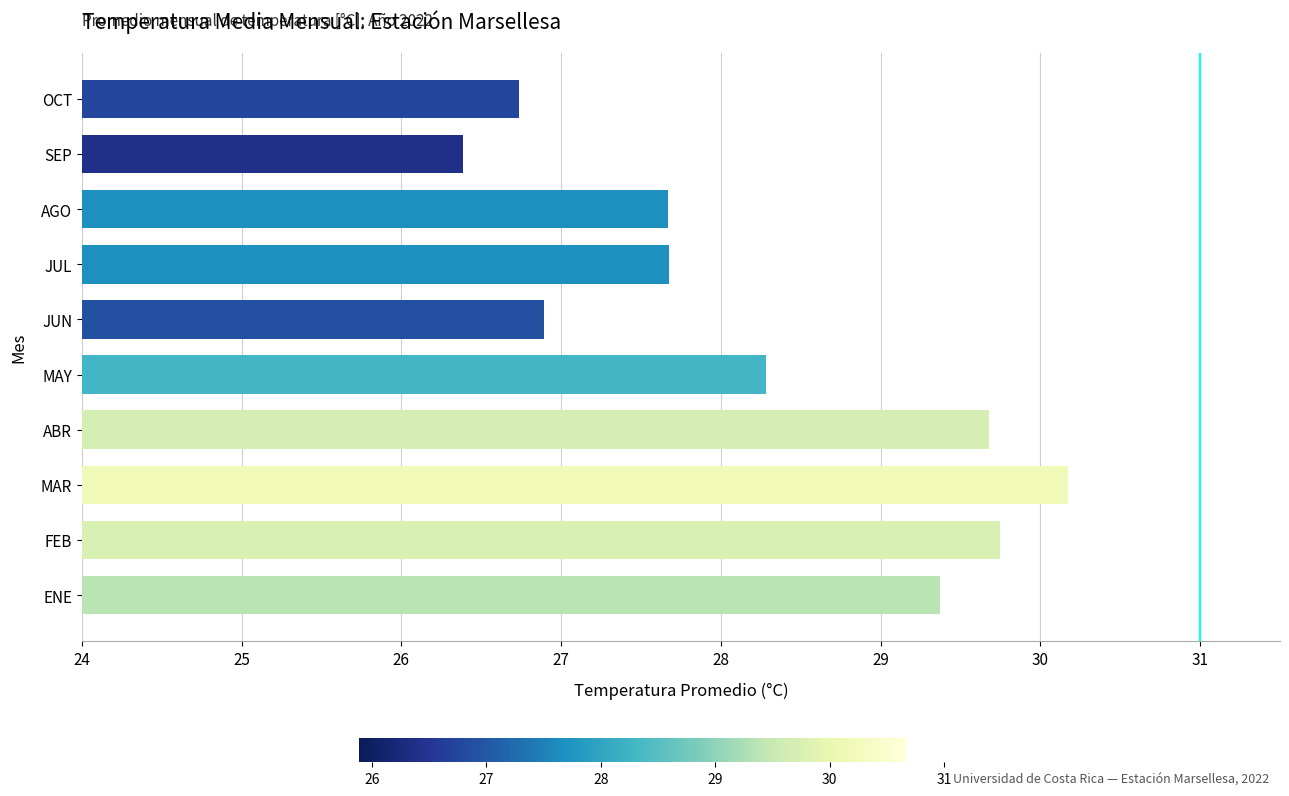

How many bars are there in total?

10